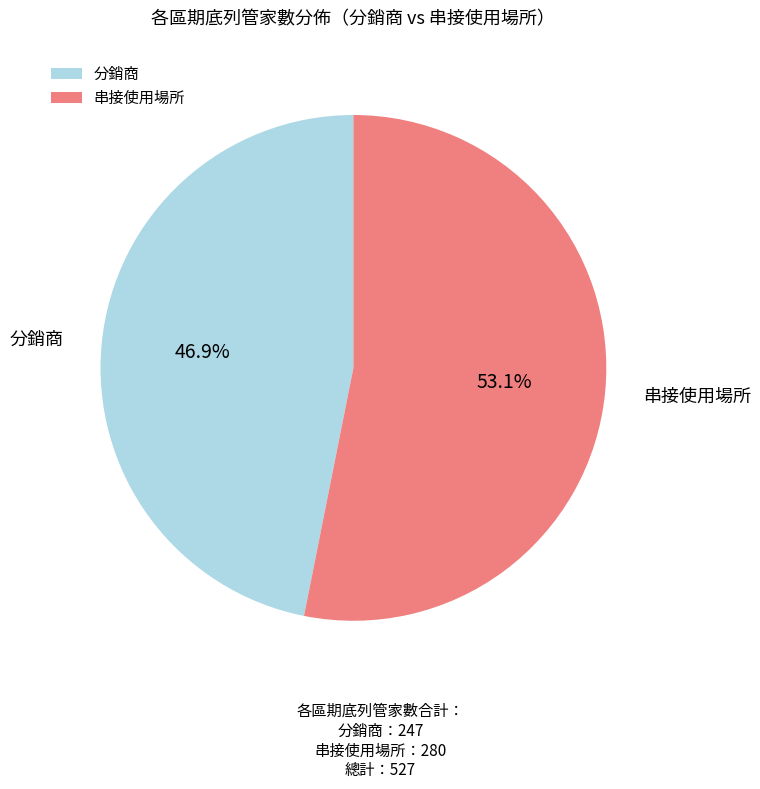

Which category has the biggest portion of the pie?

串接使用場所